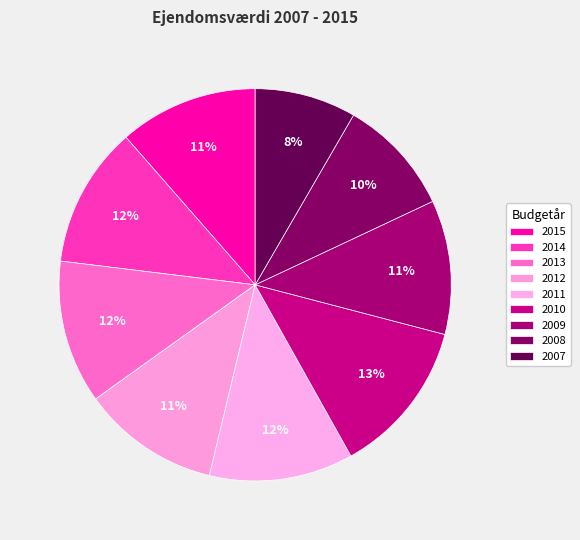

How many slices are in this pie chart?

9